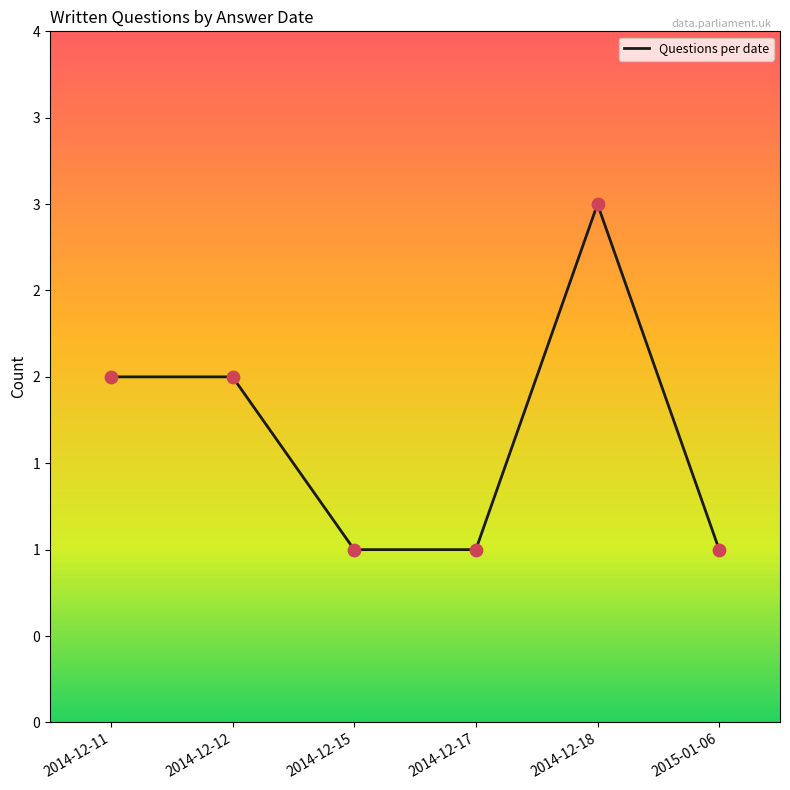

What is the ratio of the value at 2014-12-17 to the value at 2014-12-18?

0.3